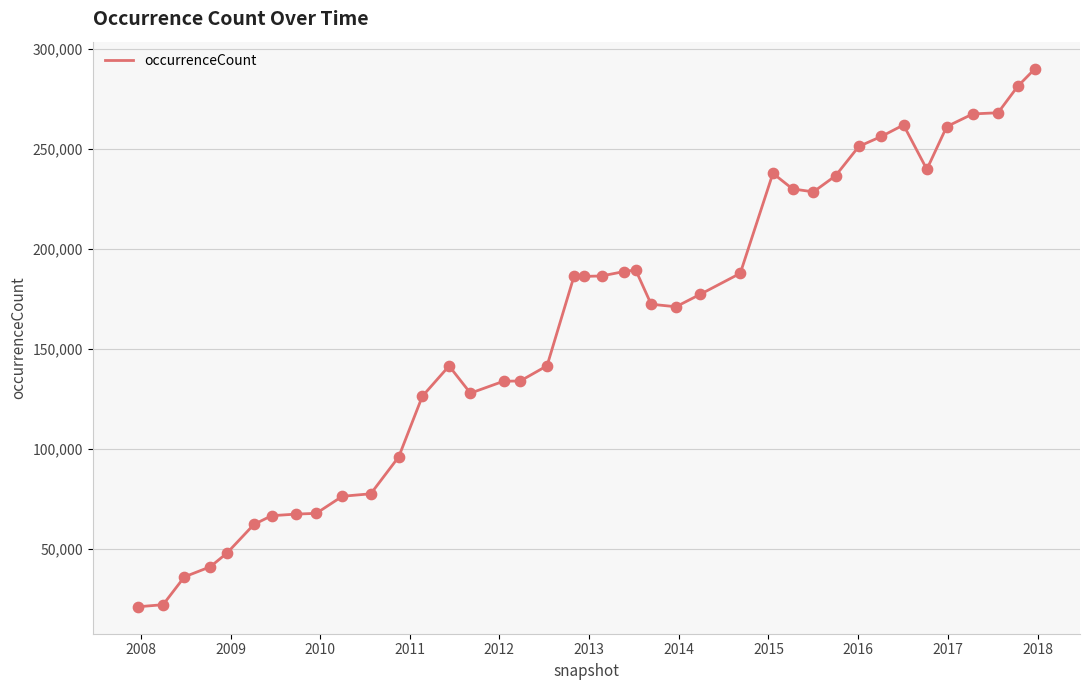

What is the difference between the maximum and minimum values?

268946